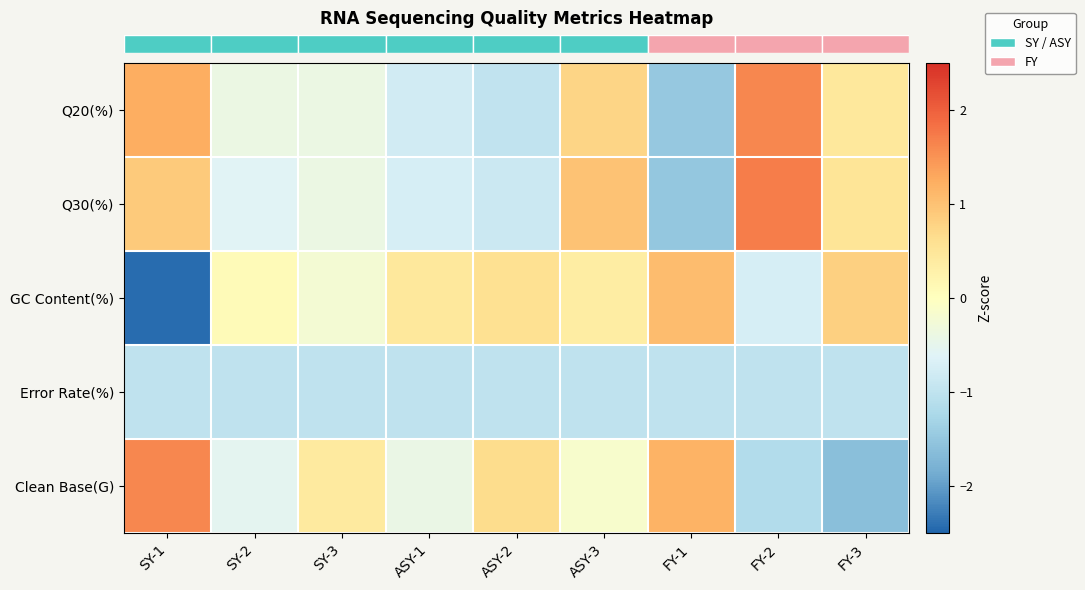

How many distinct data groups are displayed?

5